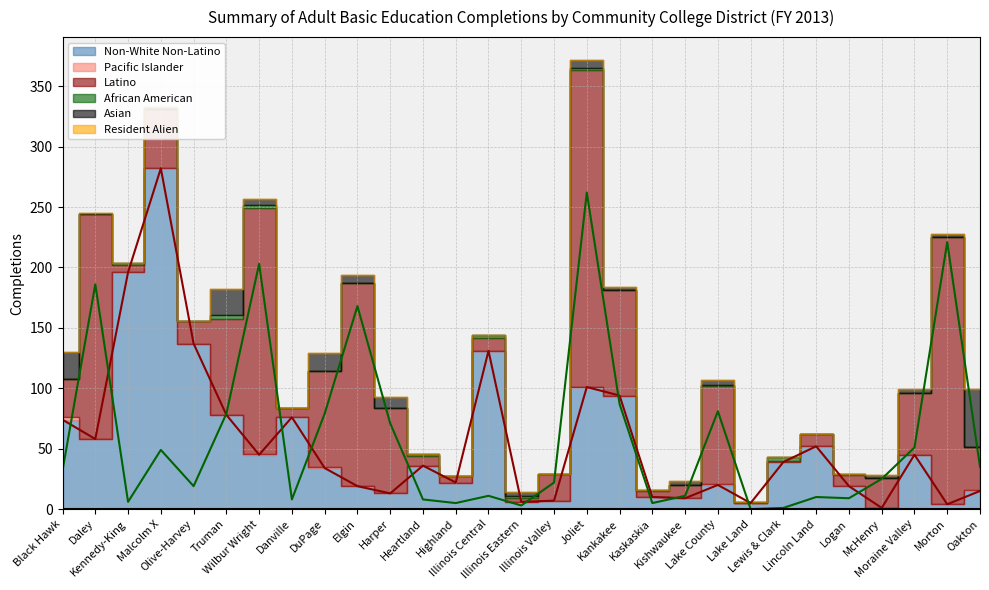

At Kennedy-King, list the series in order from largest to smallest.

Non-White Non-Latino, Latino, African American, Pacific Islander, Asian, Resident Alien